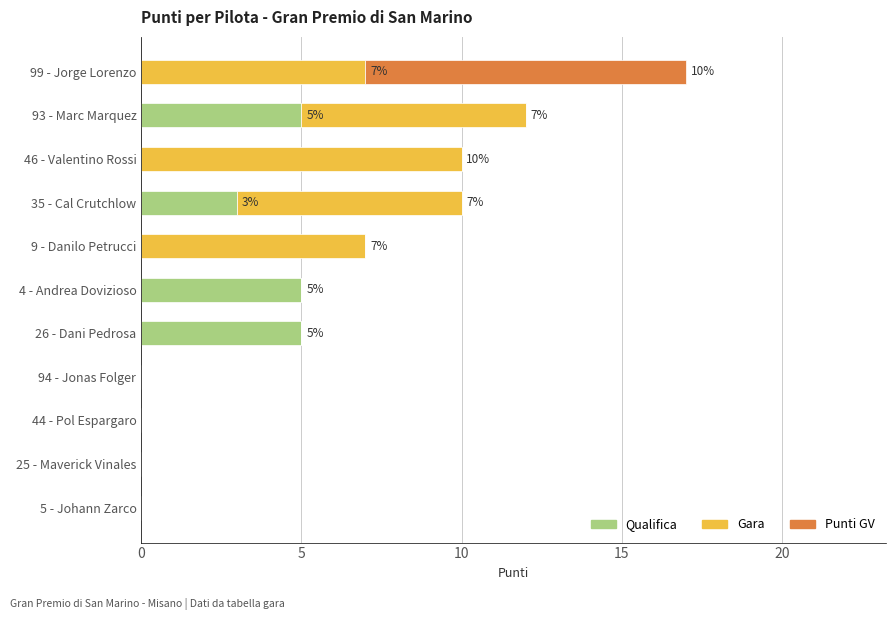

Is it true that Qualifica equals 5 at 35 - Cal Crutchlow?

False